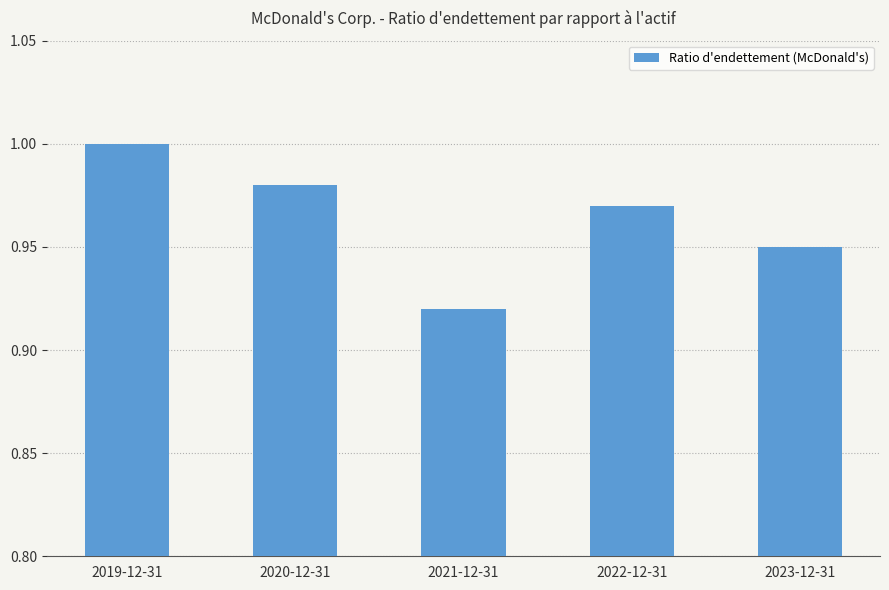

What is the label of the 5th bar from the right?

2019-12-31